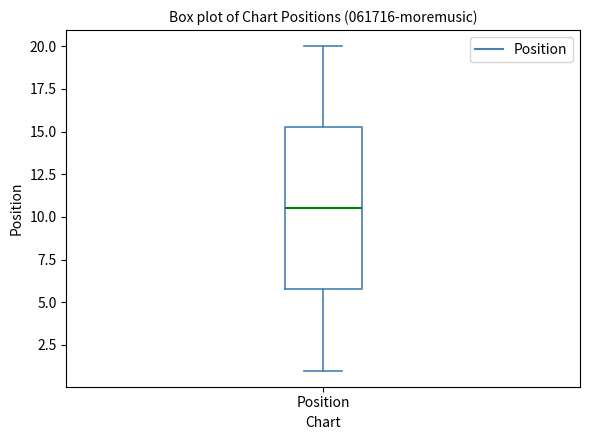

Where does the lower whisker of the box for Position end on the y-axis? The values are not printed on the chart, so give them approximately, as read against the axis.

1.0